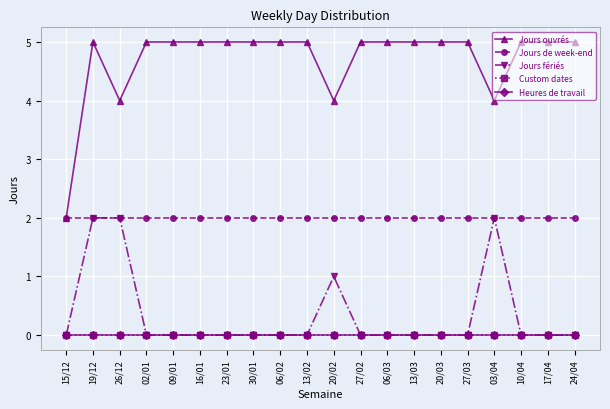

What is the label of the 8th point from the right?

06/03